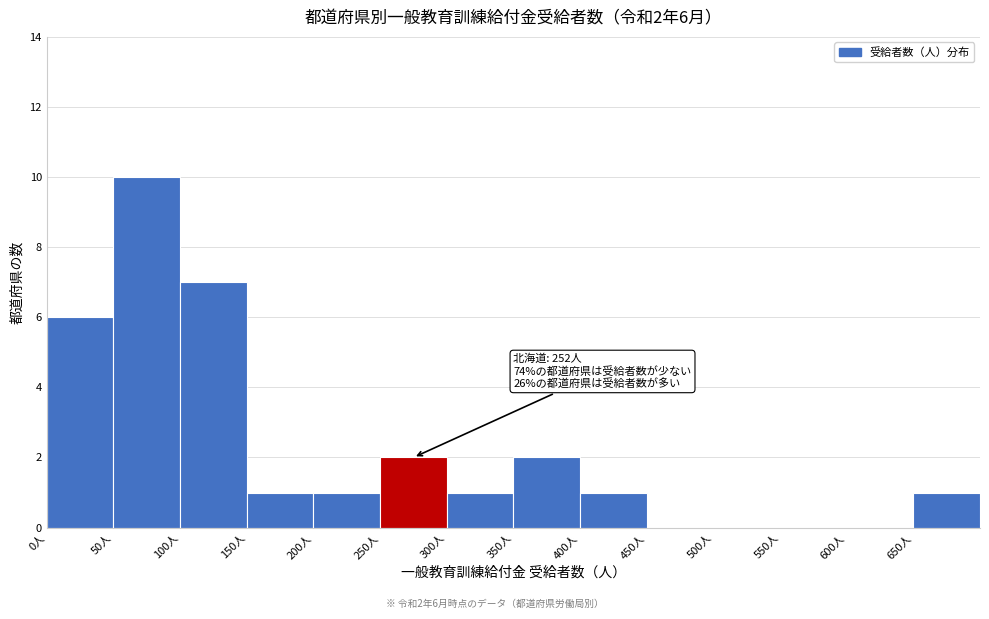

Over which range of the x-axis is the bar tallest?

50 to 100